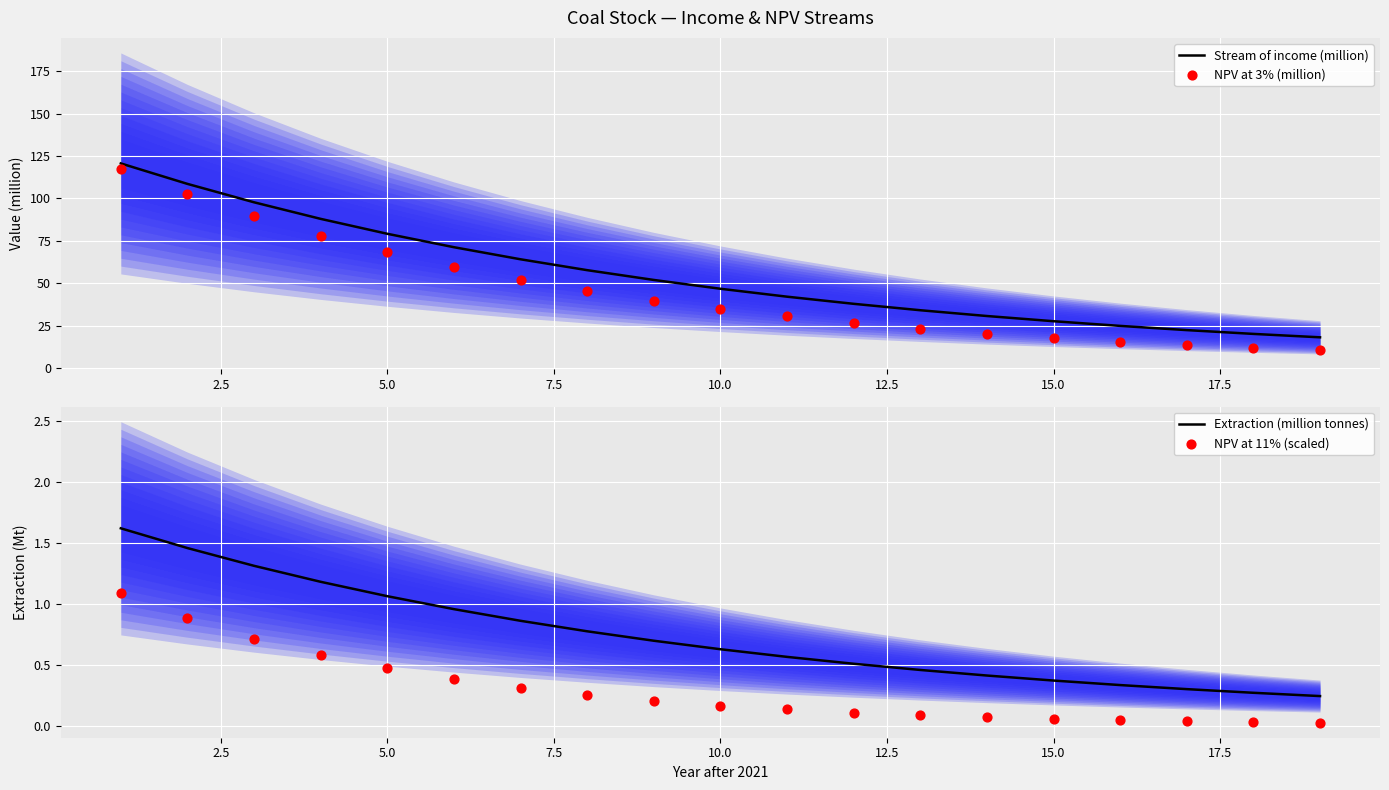

Which series has the largest Y range (max minus min)?

NPV at 3% (million)